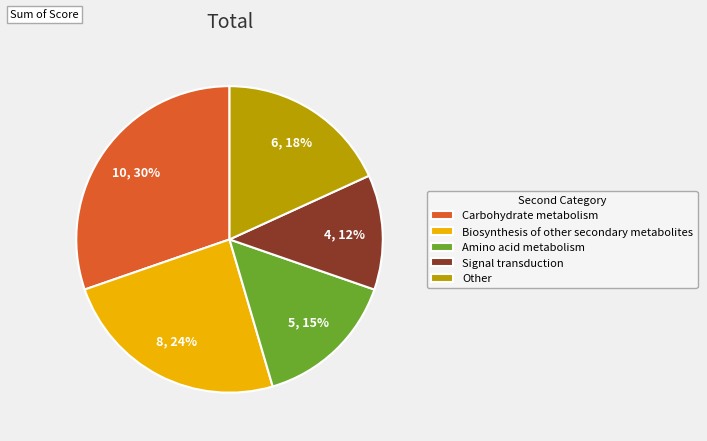

What is the ratio of the value at Signal transduction to the value at Carbohydrate metabolism?

0.4